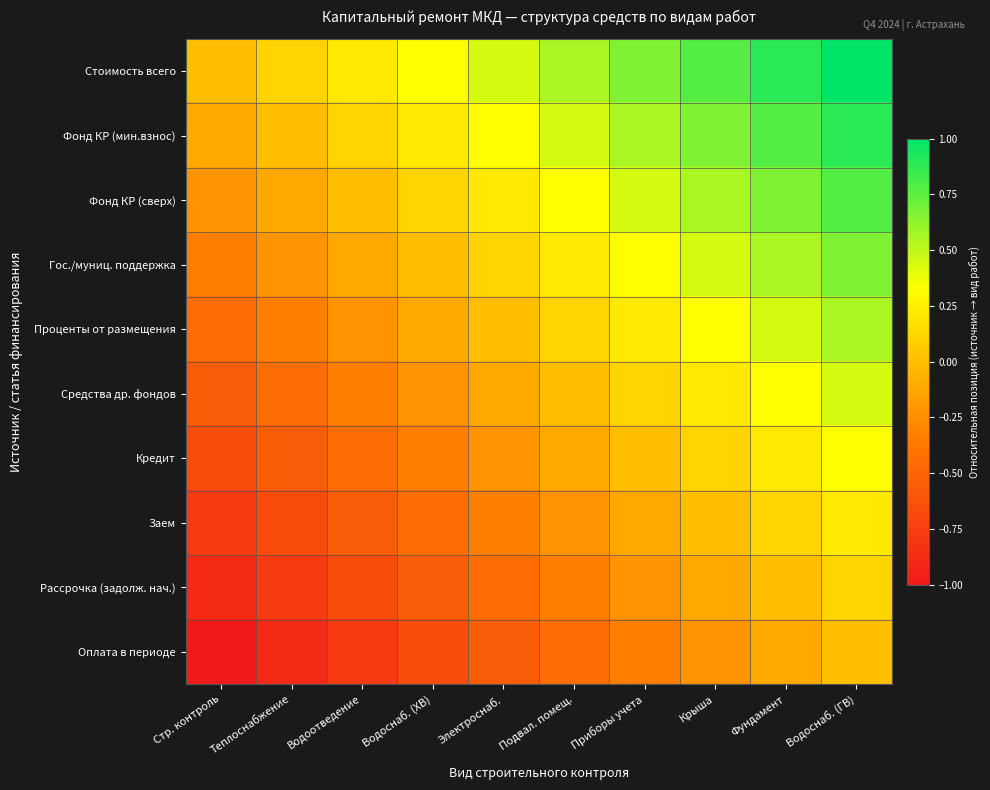

Rank the series by their maximum value, from lowest to highest.

Оплата в периоде, Рассрочка (задолж. нач.), Заем, Кредит, Средства др. фондов, Проценты от размещения, Гос./муниц. поддержка, Фонд КР (сверх), Фонд КР (мин.взнос), Стоимость всего